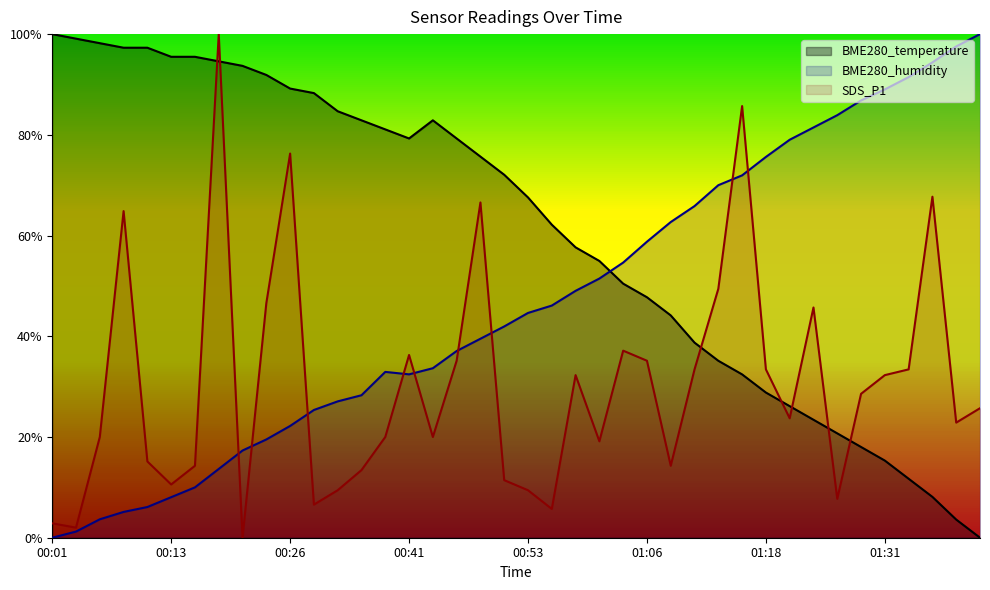

The value of BME280_humidity at 01:21 is 1.2. True or false?

False